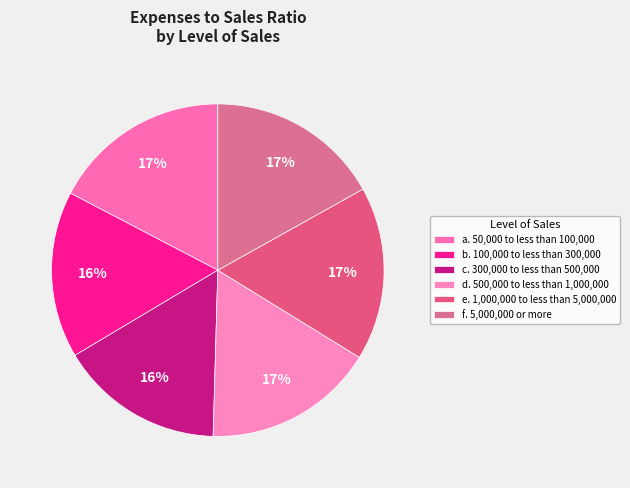

How many segments does this pie chart have?

6